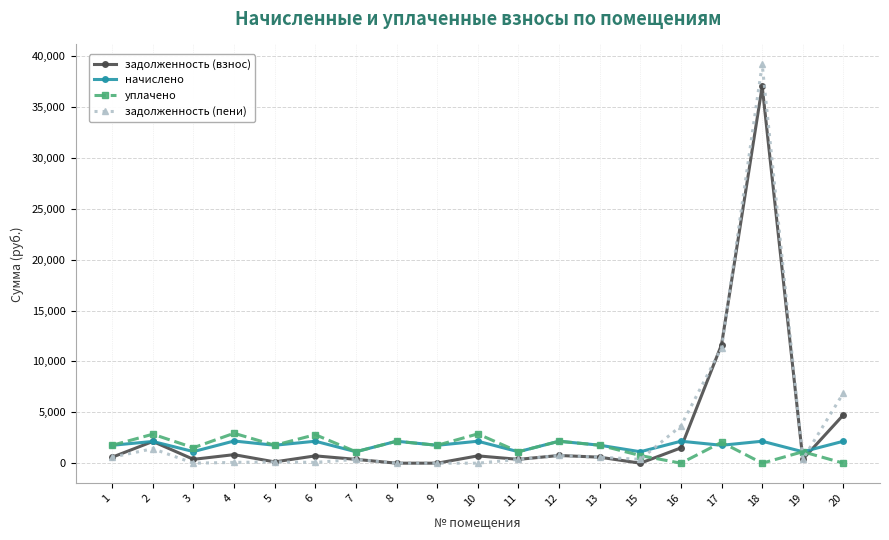

Where does the начислено series first go above 1766?

2